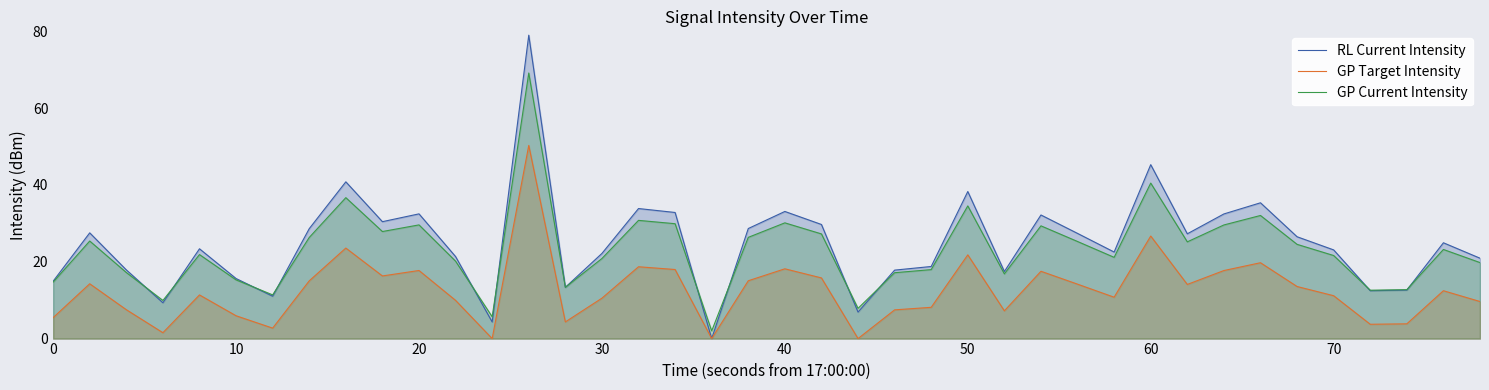

What is the lowest value of the GP Current Intensity series?

2.0